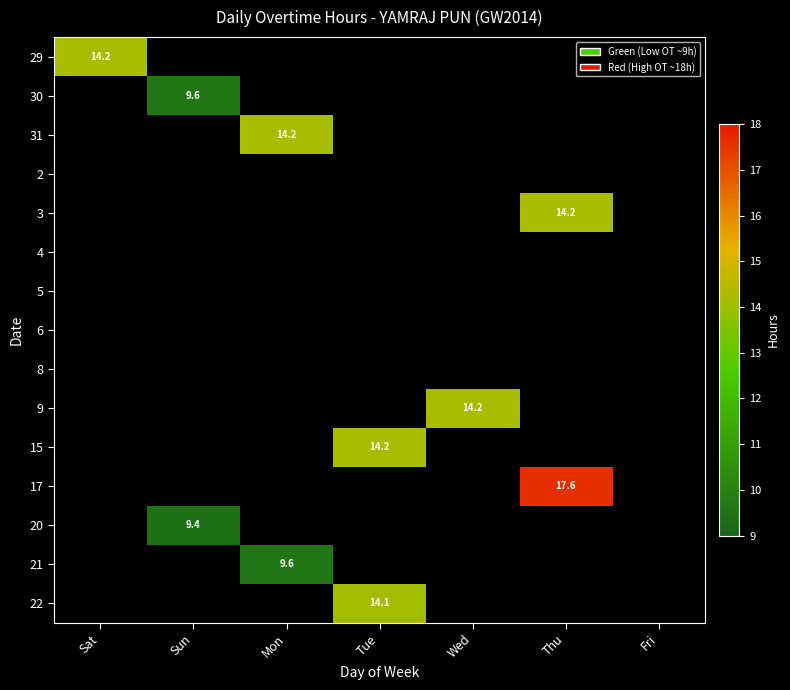

At how many categories does at least one series exceed 1?

6